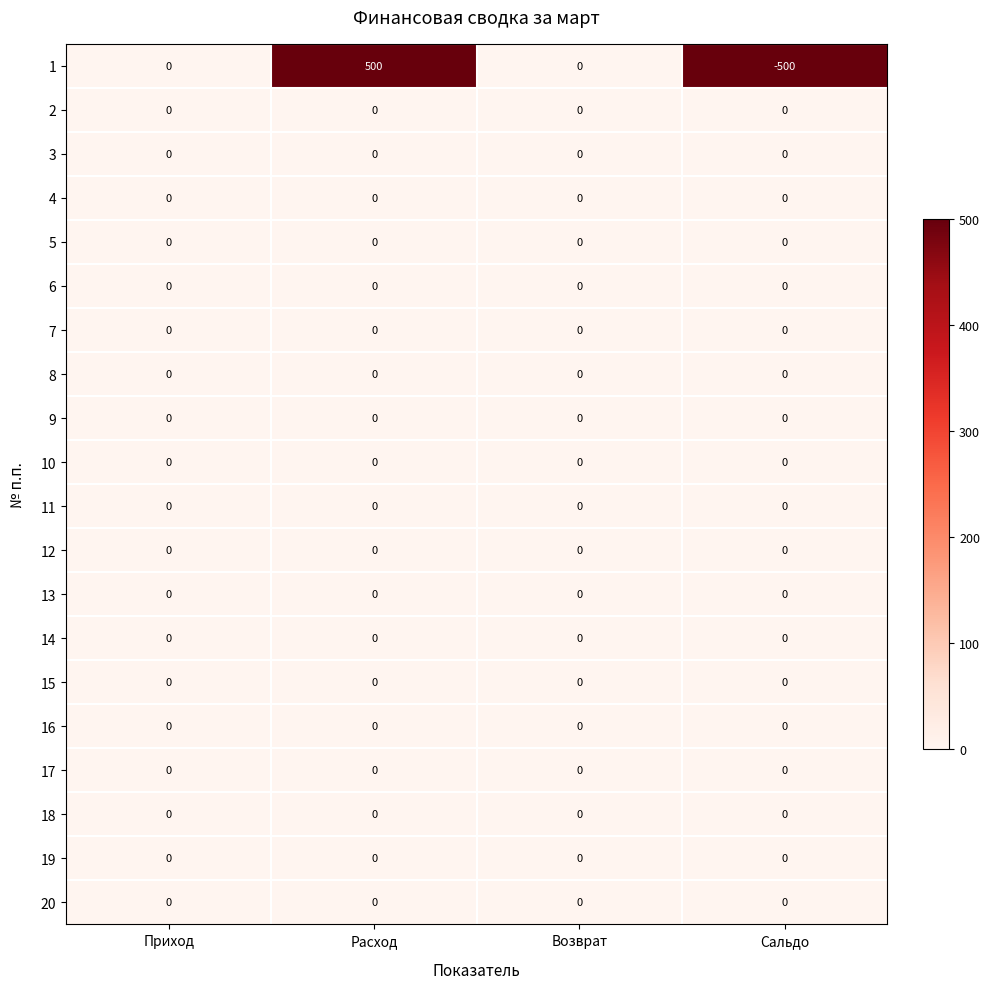

How many data points does each series have?

4